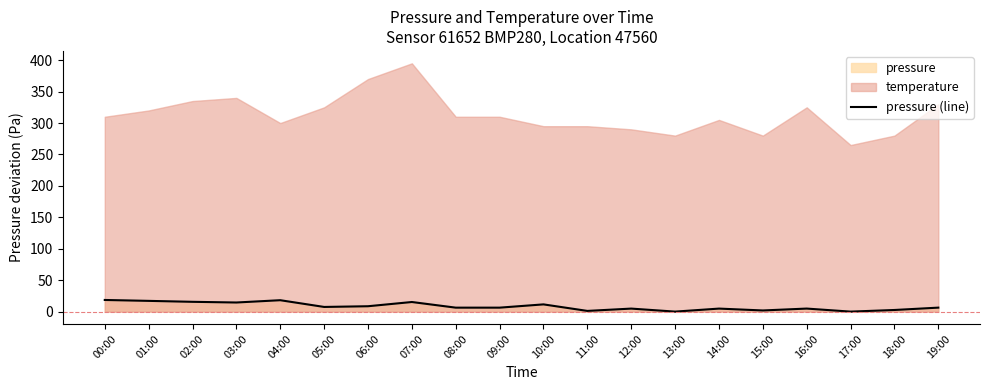

What is the change in value from 12:00 to 15:00?

-3.0